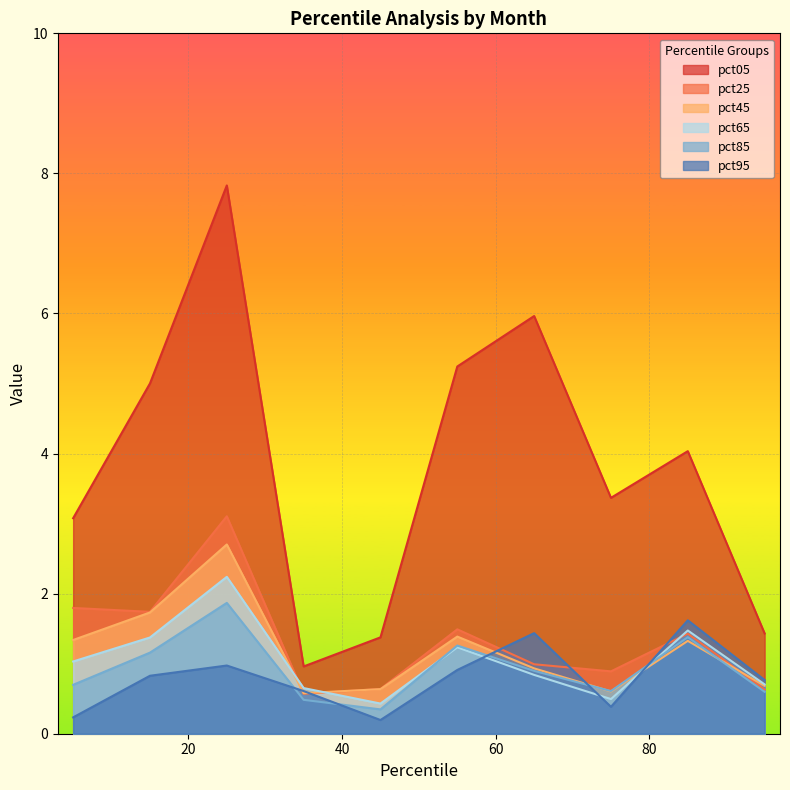

What is the maximum value for pct95?

1.6